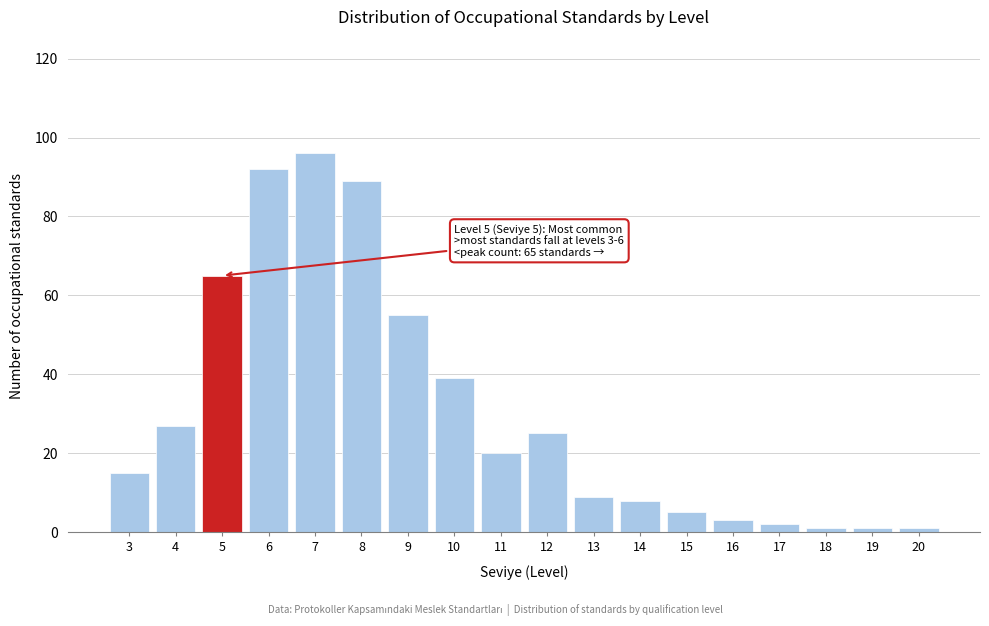

Reading right to left, what are all the values shown in this chart?

1	1	1	2	3	5	8	9	25	20	39	55	89	96	92	65	27	15